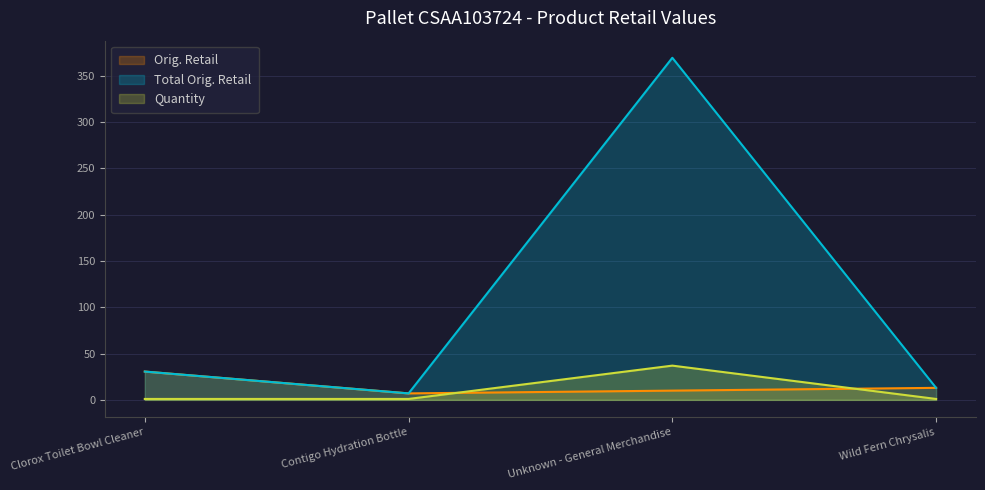

Reading left to right, extract all data points from this chart.

Orig. Retail: Clorox Toilet Bowl Cleaner=30.6	Contigo Hydration Bottle=7.0	Unknown - General Merchandise=10.0	Wild Fern Chrysalis=13.0
Total Orig. Retail: Clorox Toilet Bowl Cleaner=30.6	Contigo Hydration Bottle=7.0	Unknown - General Merchandise=369.6	Wild Fern Chrysalis=13.0
Quantity: Clorox Toilet Bowl Cleaner=1.0	Contigo Hydration Bottle=1.0	Unknown - General Merchandise=37.0	Wild Fern Chrysalis=1.0